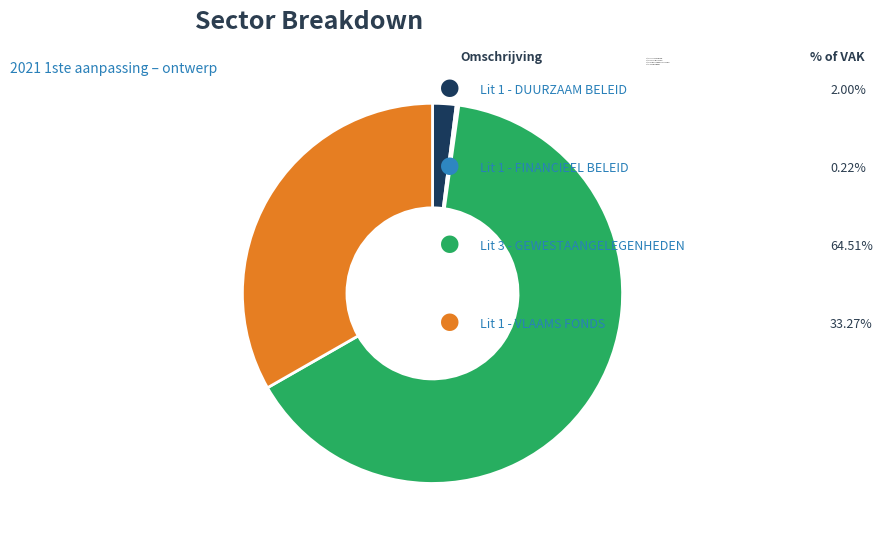

What is the ratio of the value at Lit 3 - GEWESTAANGELEGENHEDEN to the value at Lit 1 - DUURZAAM BELEID?

32.3